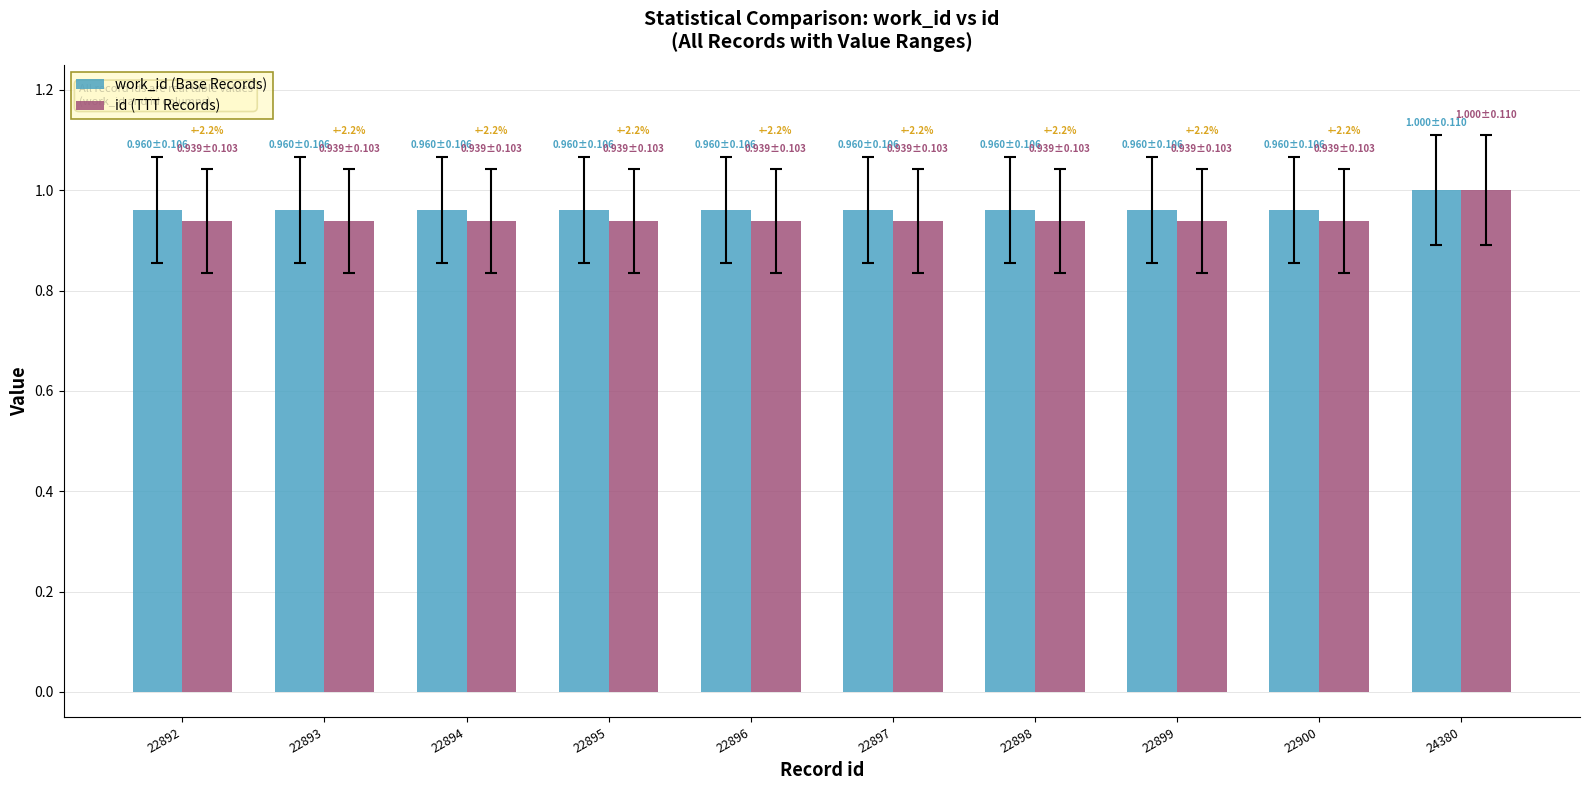

Is the value of id (TTT Records) at 22894 greater than the value of work_id (Base Records) at 22894?

No